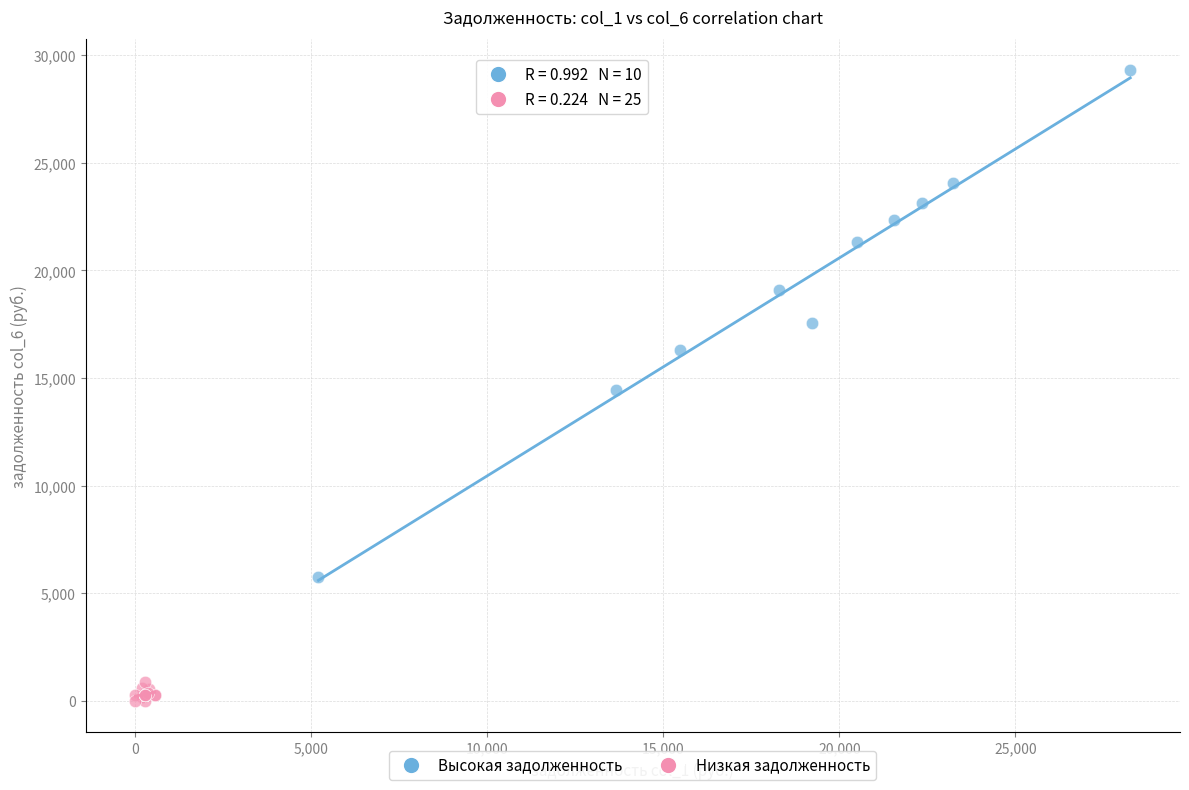

Which series contains the lowest Y value?

Низкая задолженность